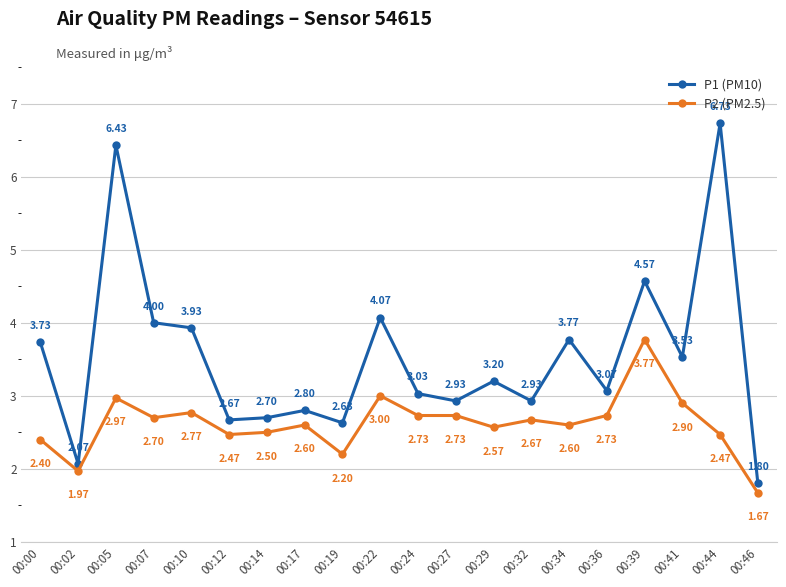

Read the P2 (PM2.5) value at 00:12.

2.5